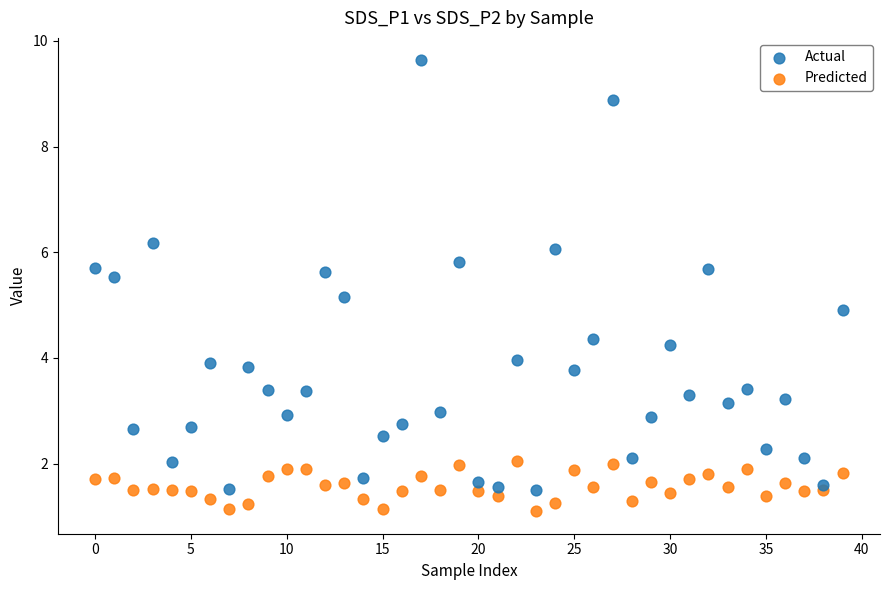

Which series contains the lowest Y value?

Predicted